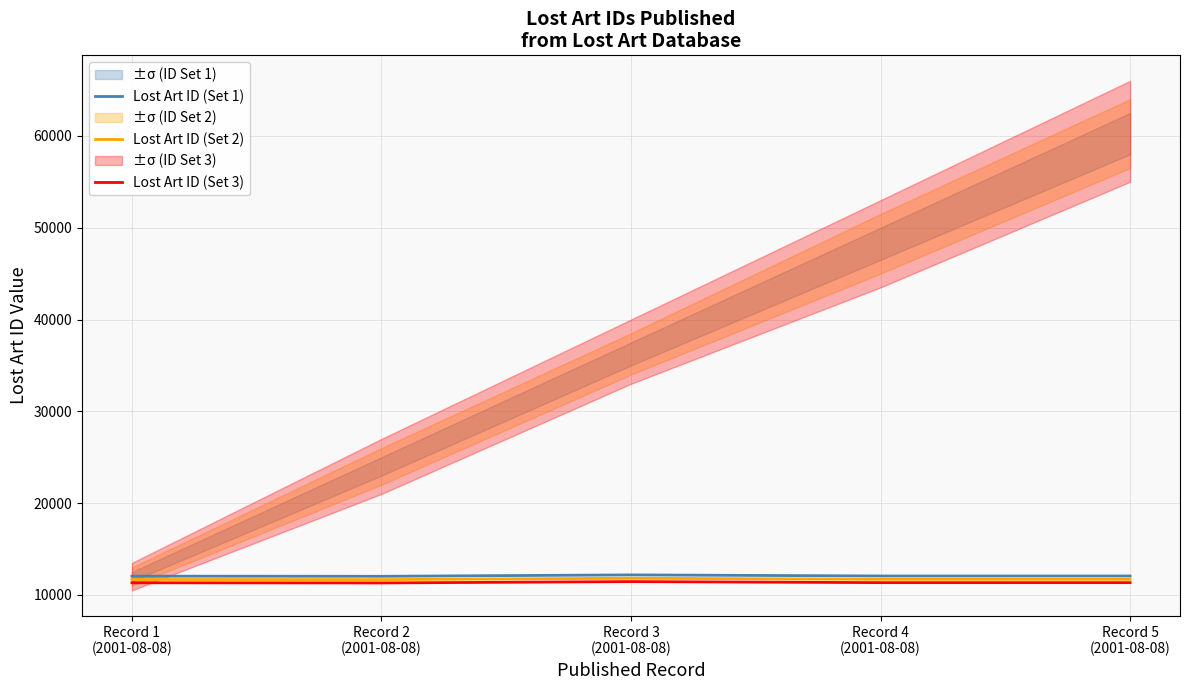

True or false: Lost Art ID (Set 3) and Lost Art ID (Set 2) intersect in this chart.

False